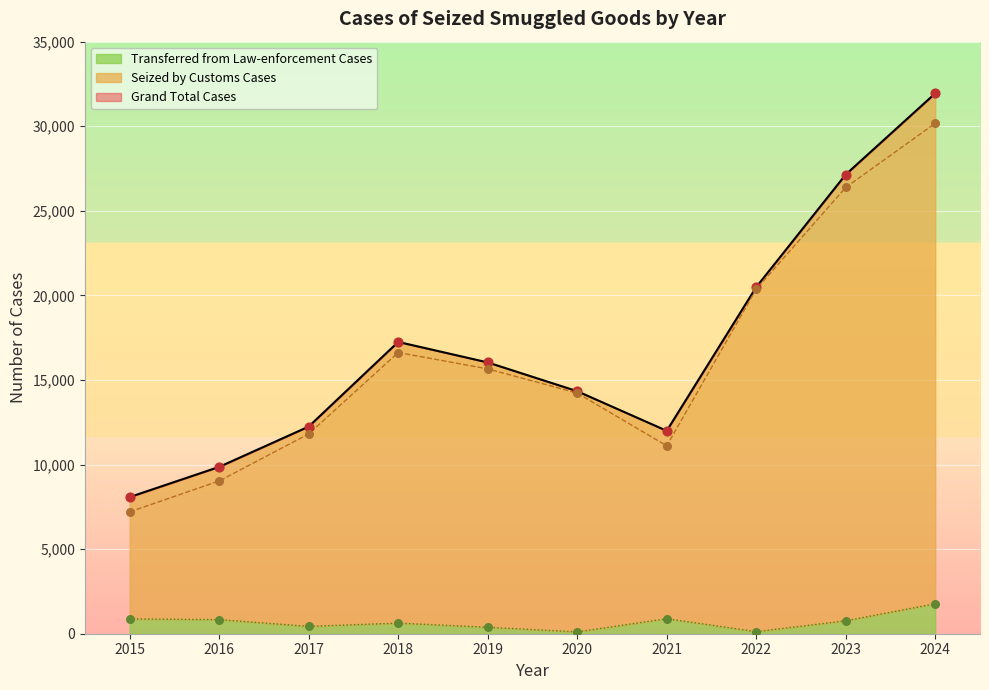

Is the value of Transferred from Law-enforcement Cases at 2018 greater than the value of Seized by Customs Cases at 2015?

No